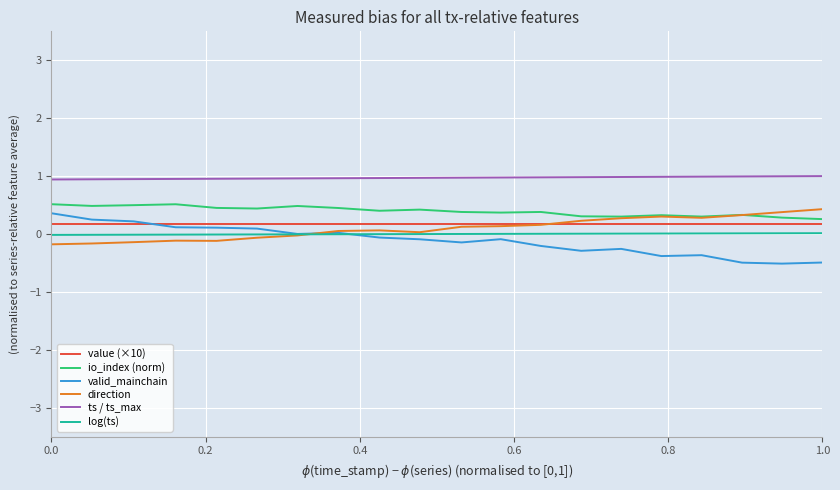

What is the highest value of the ts / ts_max series?

1.0